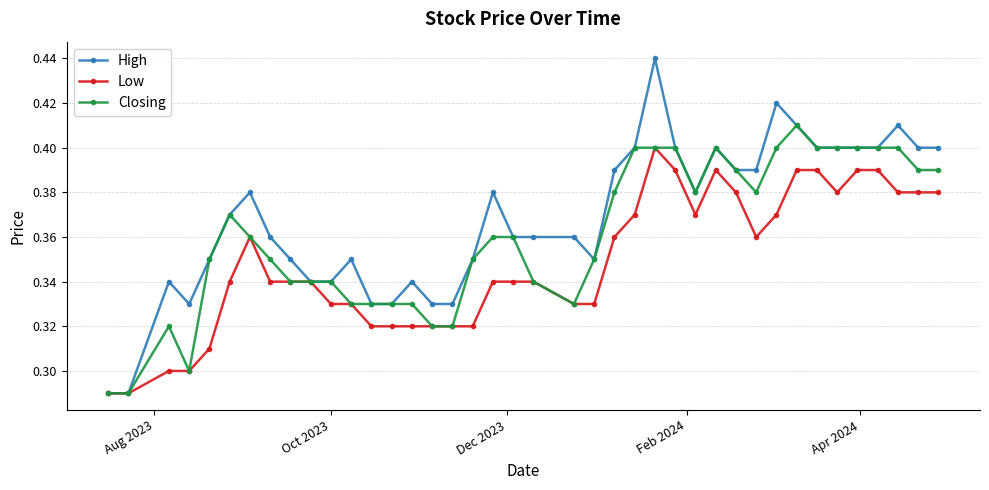

List the series in order of their peak value, lowest first.

Low, Closing, High